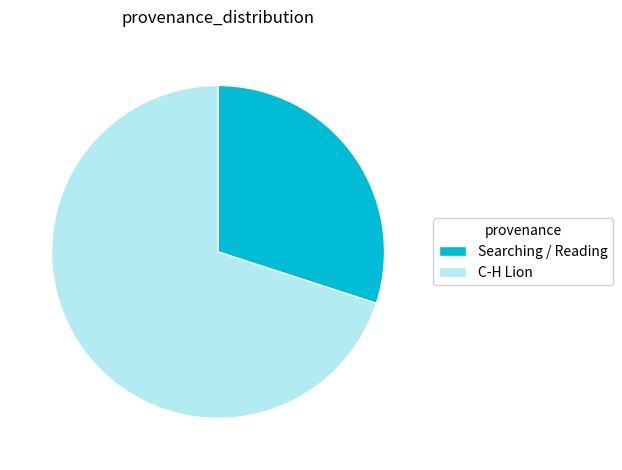

What is the ratio of the value at C-H Lion to the value at Searching / Reading?

2.3